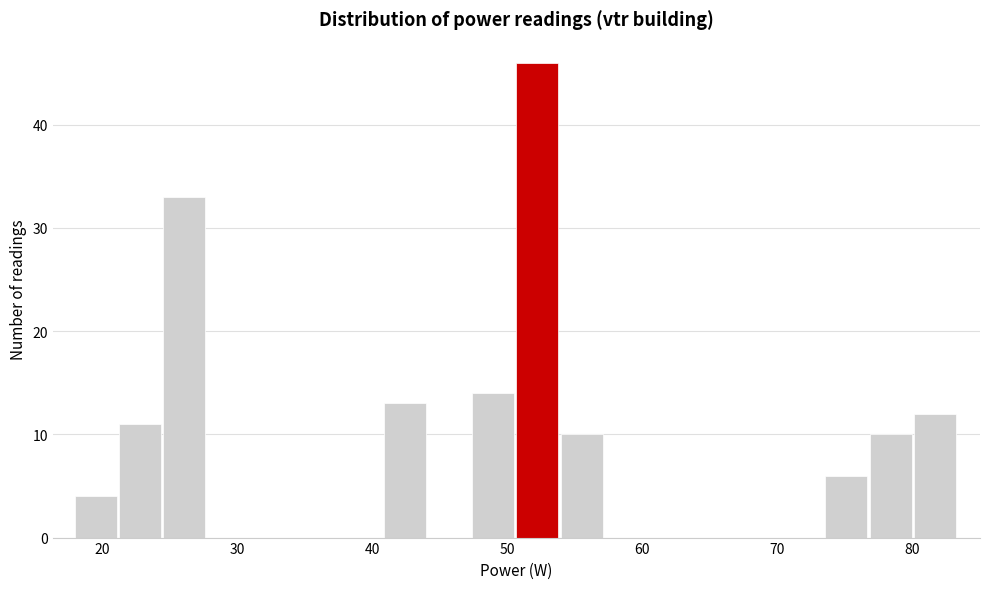

Around what value on the x-axis is the tallest bar? Give the approximate position of its centre, as read against the axis.

52